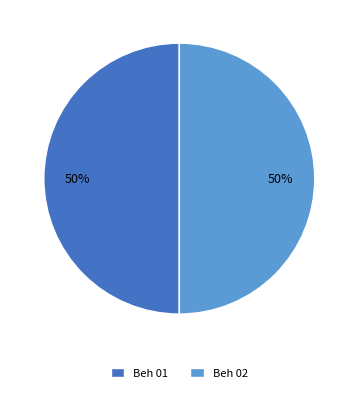

Is it true that Beh 01 is 27% of the pie?

False